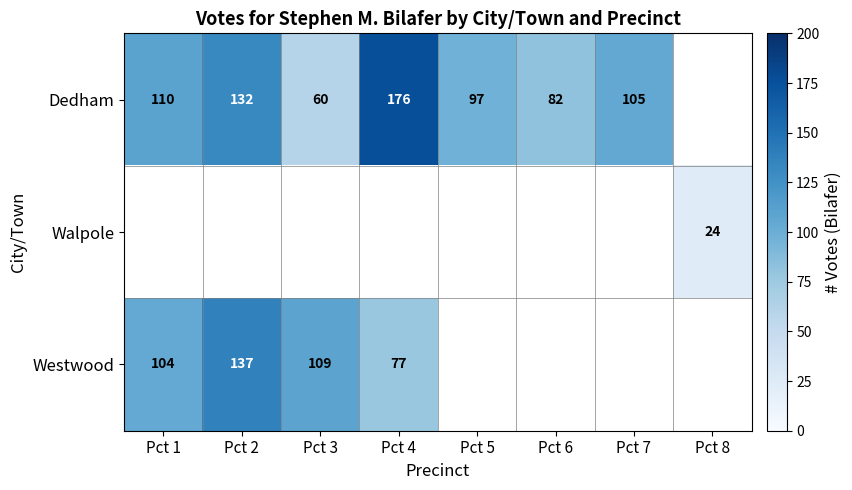

The Dedham series shows 79 at Pct 3. True or false?

False